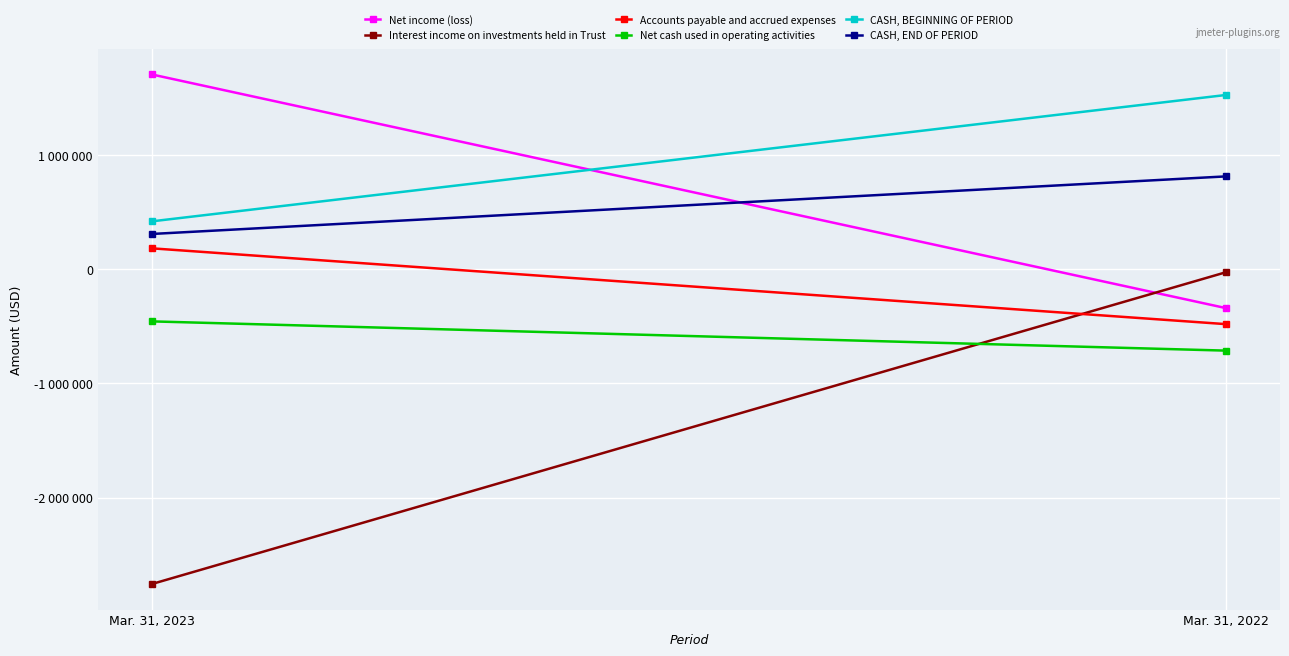

At which label does Net income (loss) reach its minimum?

Mar. 31, 2022